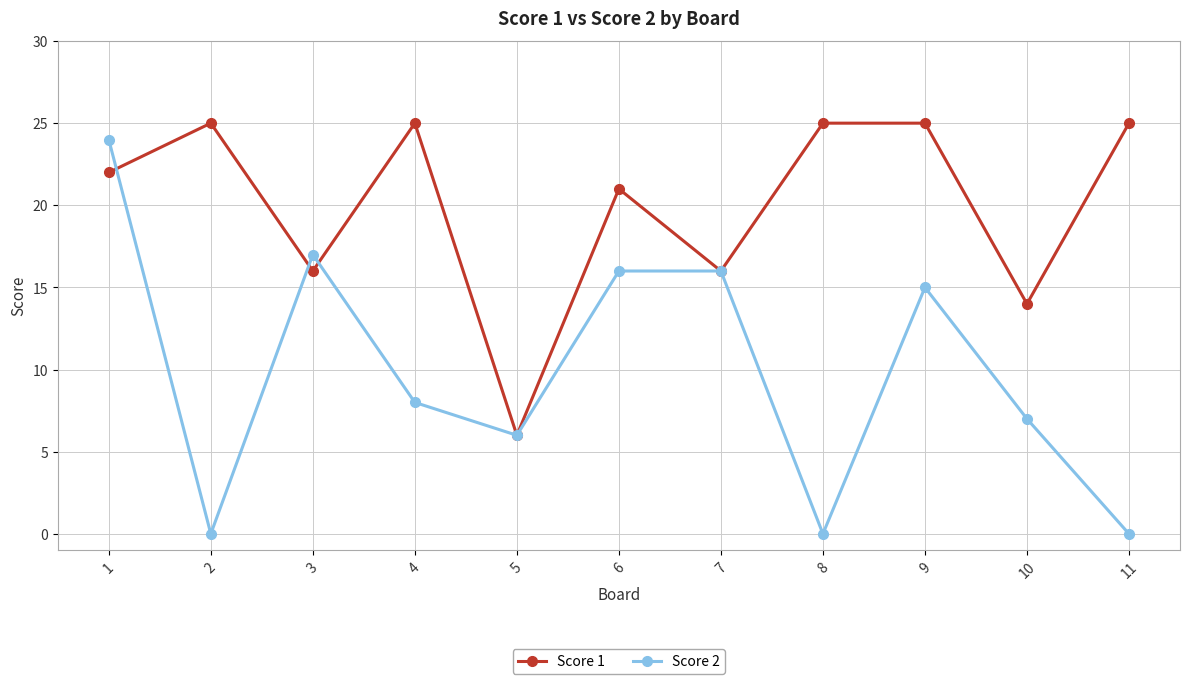

At which category does Score 2 reach its first local peak?

3